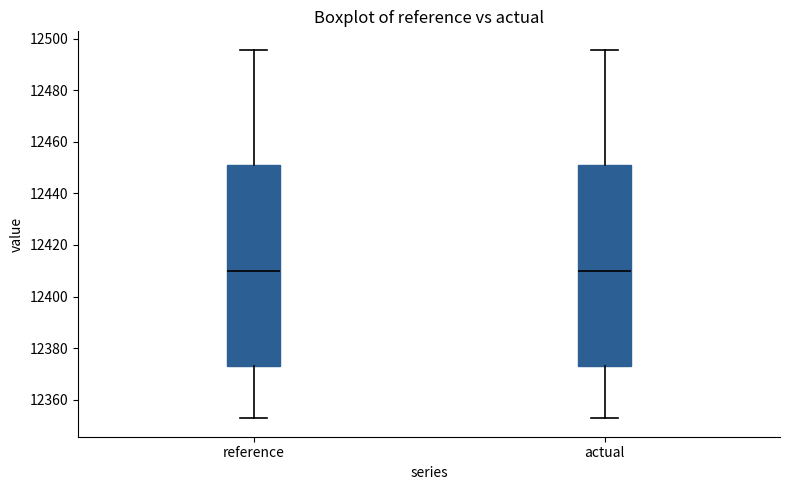

Reading left to right, transcribe this box plot: for each box, give where its median line is, the range the box spans, and where its two whiskers end, as read against the y-axis. The values are not printed on the chart, so give them approximately, as read against the axis.

reference: median 12410, box 12374 to 12450, whiskers 12352 to 12496
actual: median 12410, box 12374 to 12450, whiskers 12352 to 12496